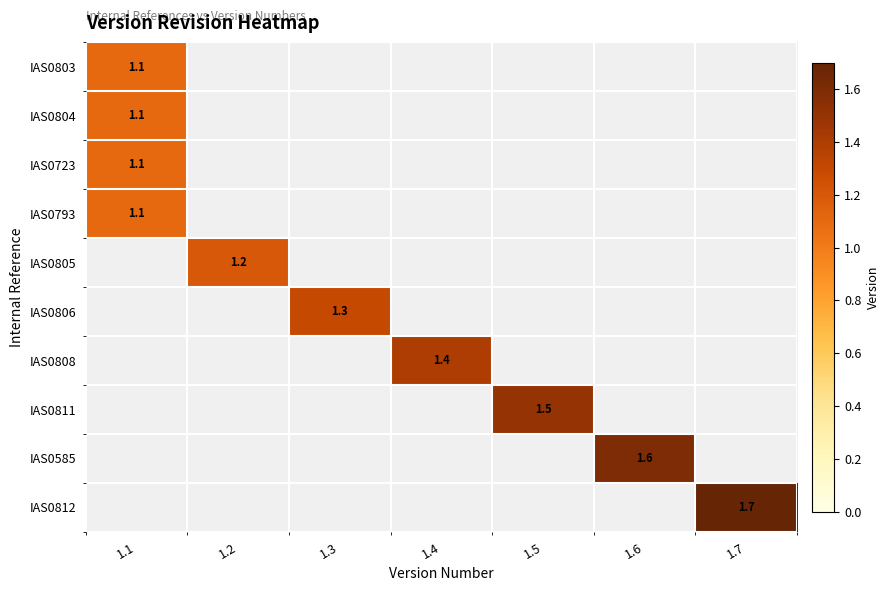

Which series has the widest spread of values?

IAS0803